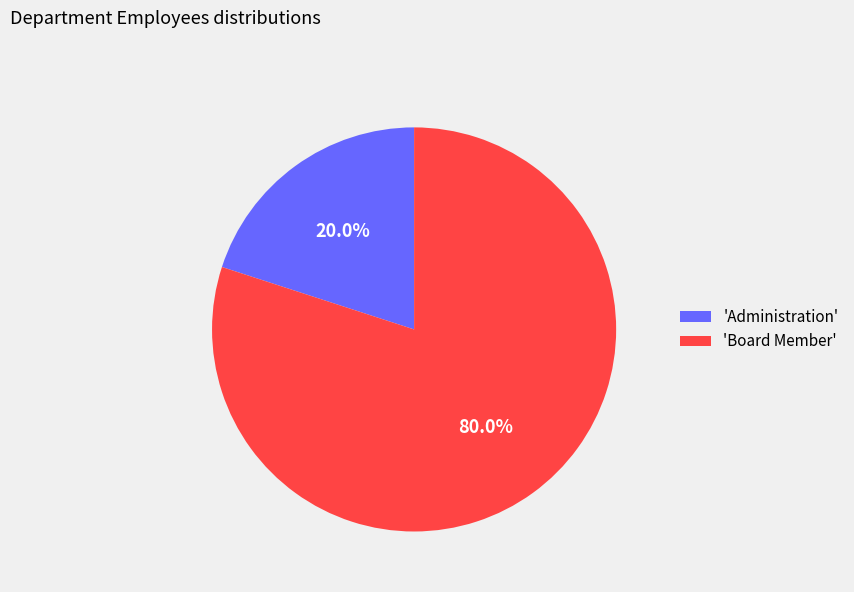

What is the smallest slice in the pie chart?

'Administration'